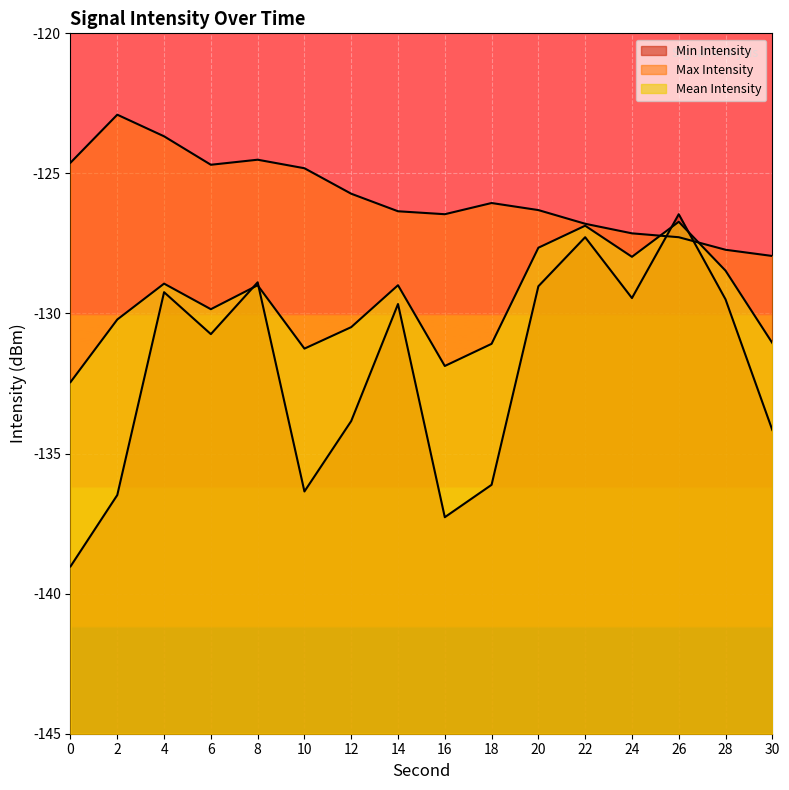

Is it true that Max Intensity equals -126.4 at 14?

True